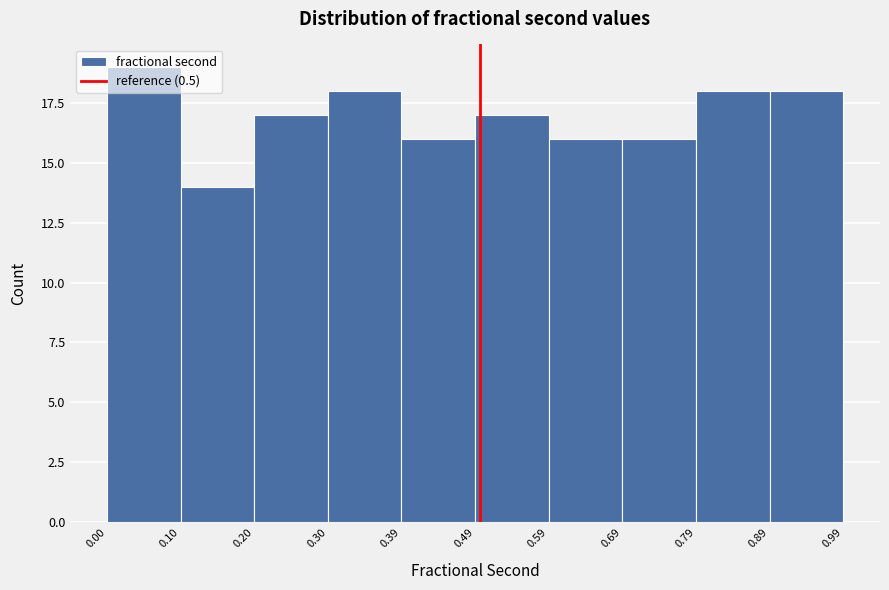

What is the height of the bar covering 0.59 to 0.69 on the x-axis? The values are not printed on the chart, so give them approximately, as read against the axis.

16